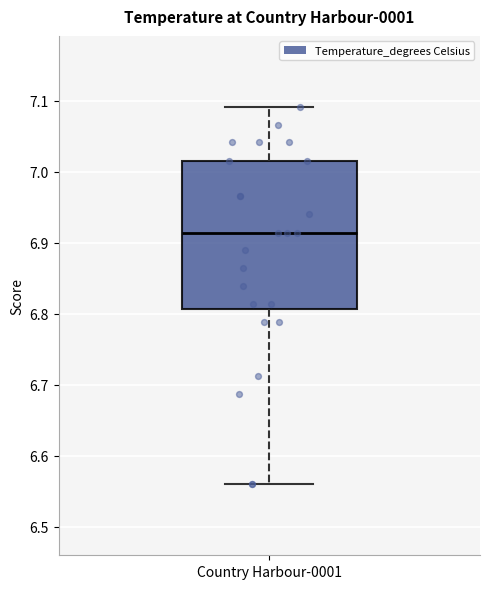

Read this box plot against the y-axis: the position of the median line, the range covered by the box, and the ends of both whiskers. The values are not printed on the chart, so give them approximately, as read against the axis.

median 6.91, box 6.81 to 7.02, whiskers 6.56 to 7.09